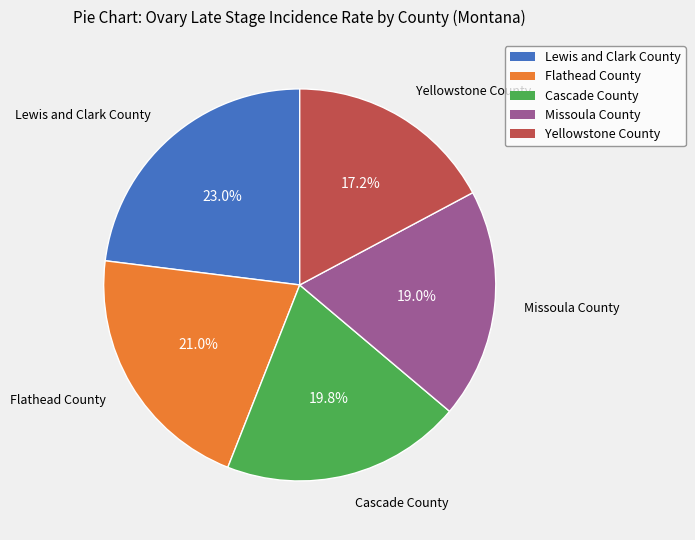

What is the ratio of the value at Lewis and Clark County to the value at Flathead County?

1.1